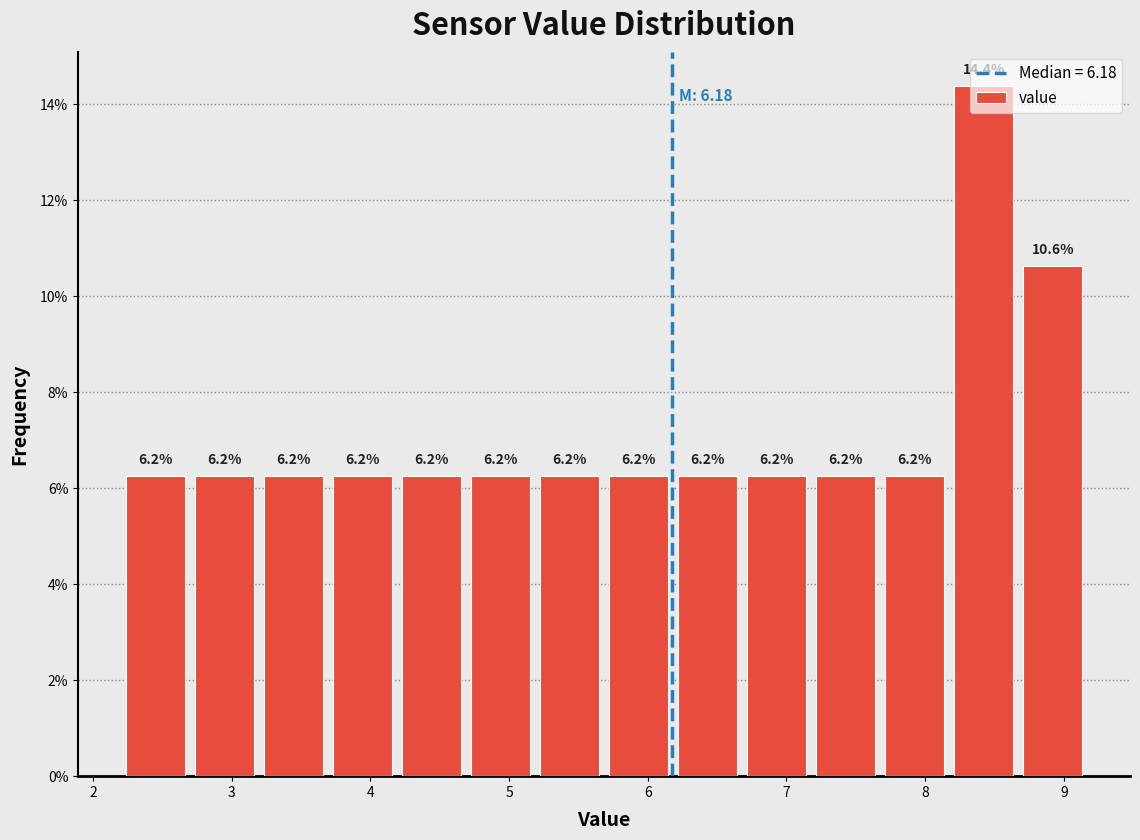

How tall is the bar that spans 2.7 to 3.2 on the x-axis? The bar edges are not printed on the chart, so give them approximately, as read against the axis.

6.2